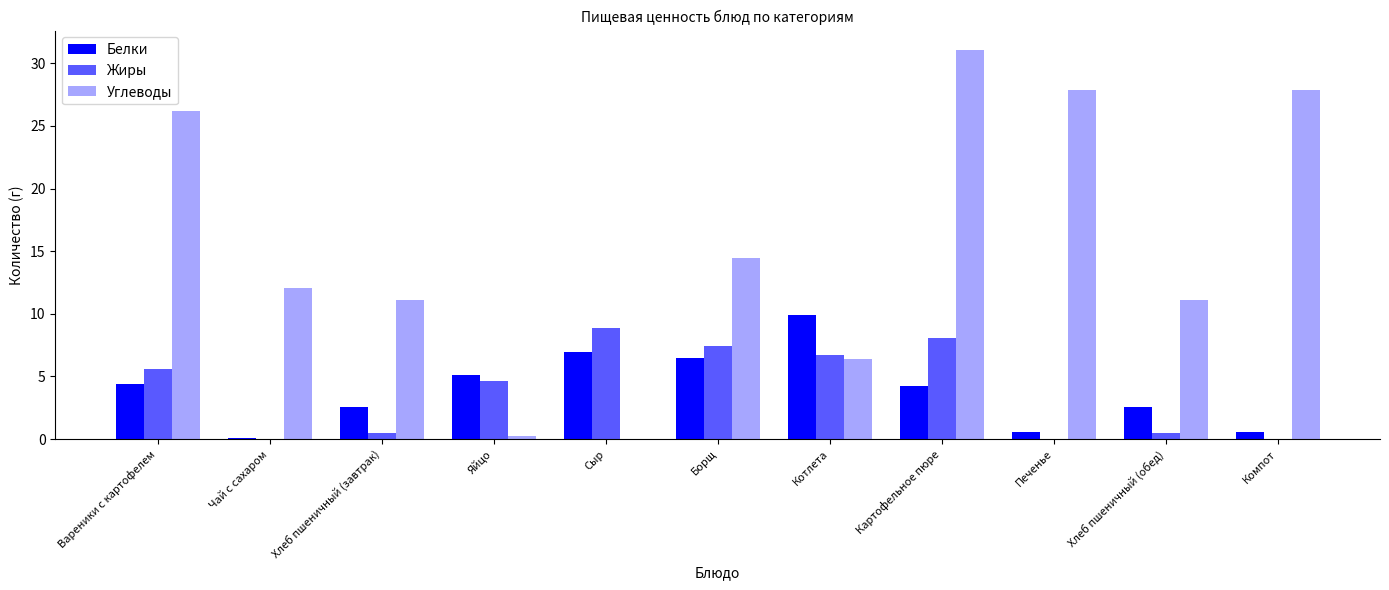

Are the bars grouped side by side (vs. stacked)?

Yes